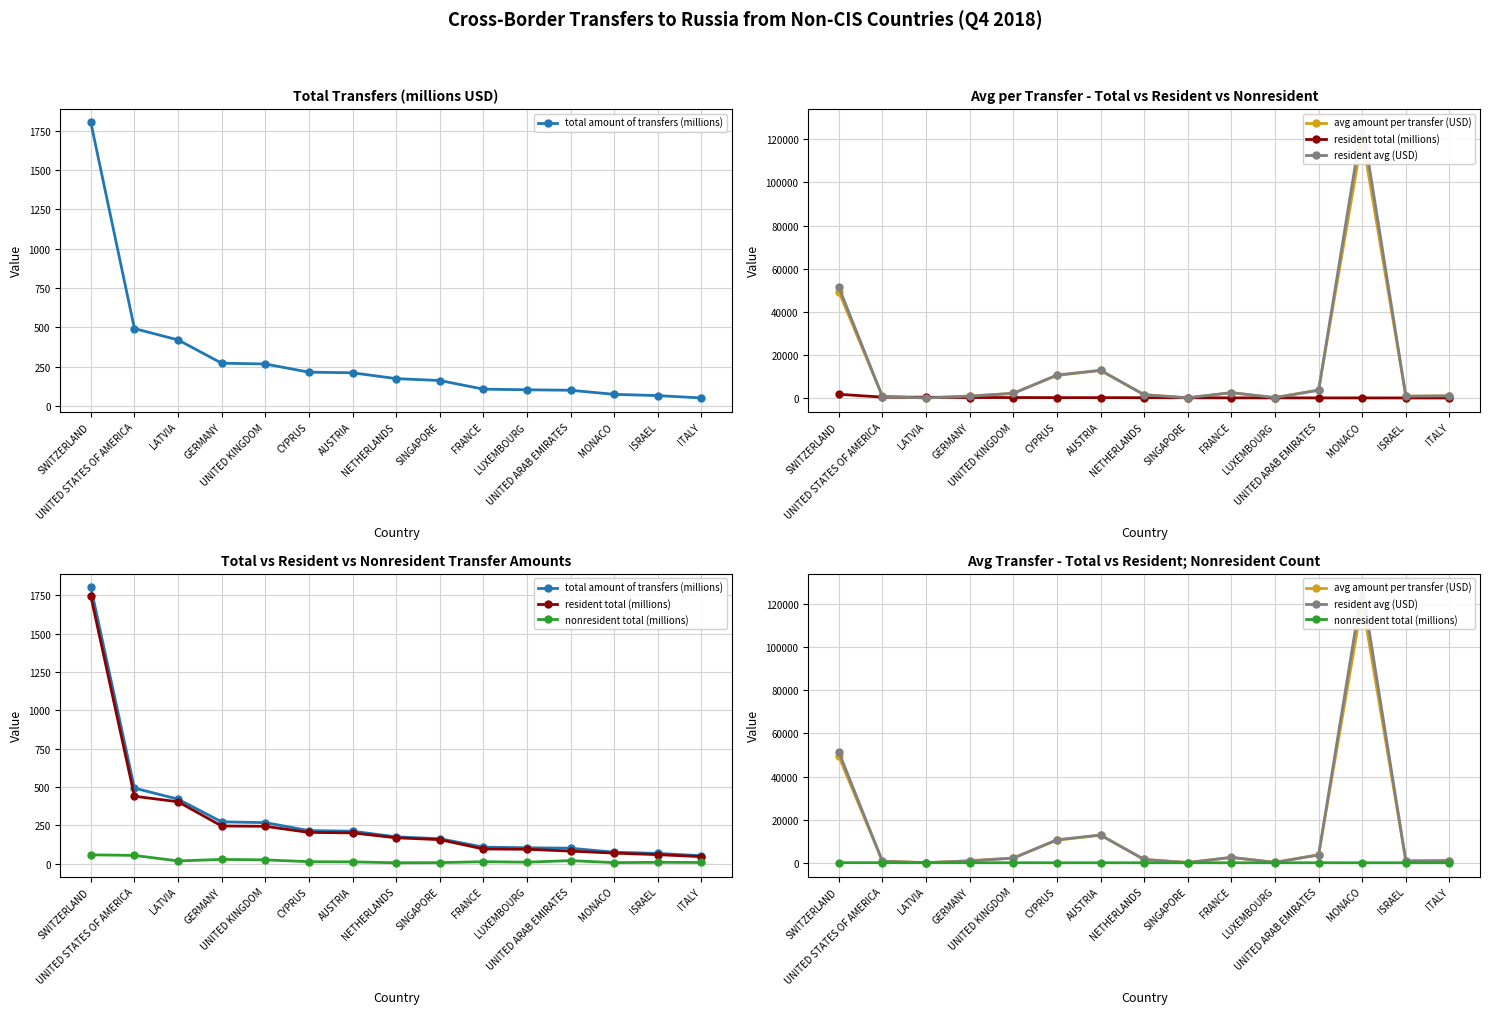

Which series has the largest total across all categories?

resident avg (USD)